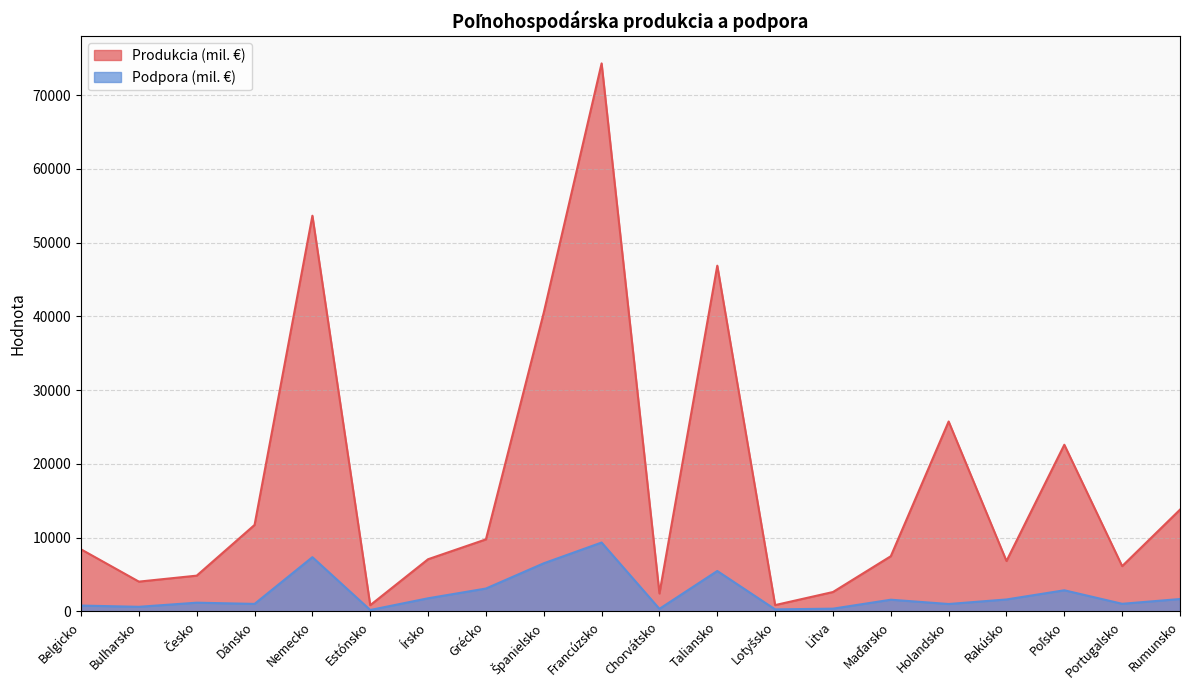

Is it true that Podpora (mil. €) equals 625.0 at Bulharsko?

True